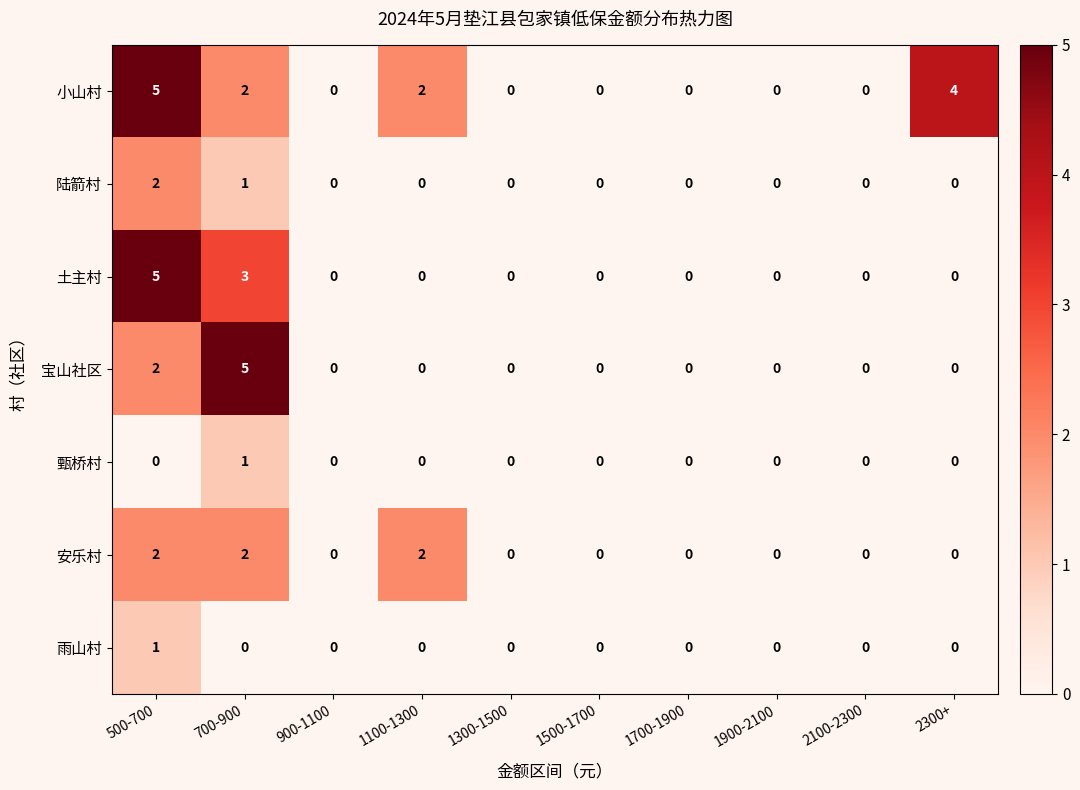

How many data points does each series have?

10